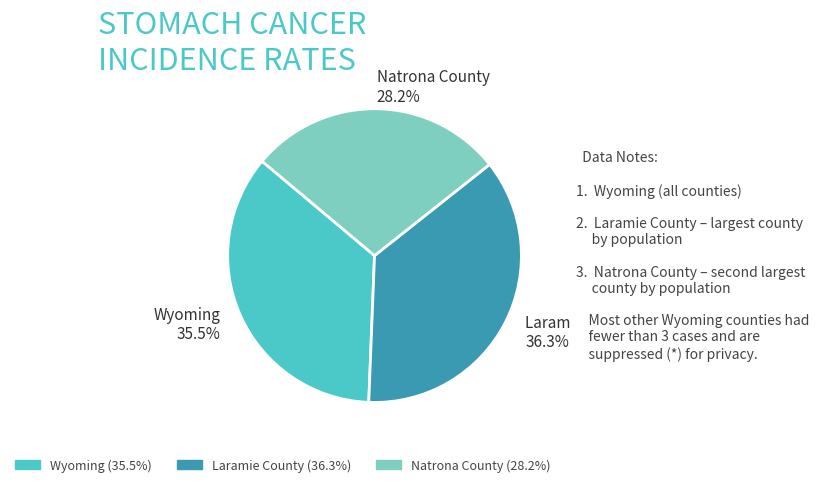

Which has a higher value, Wyoming or Laramie County?

Laramie County